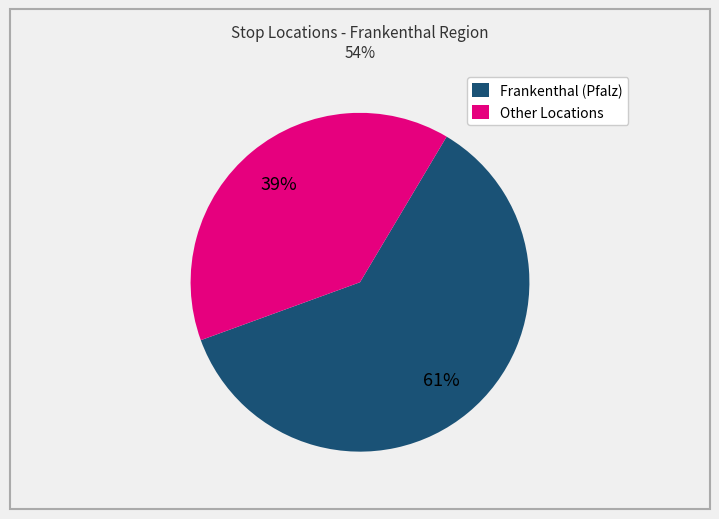

What is the largest slice in the pie chart?

Frankenthal (Pfalz)